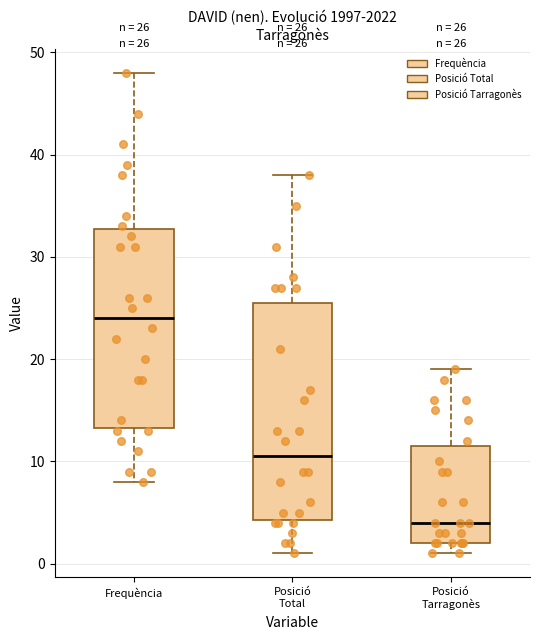

Which box is the tallest, from its lower edge to its upper edge?

Posició Total